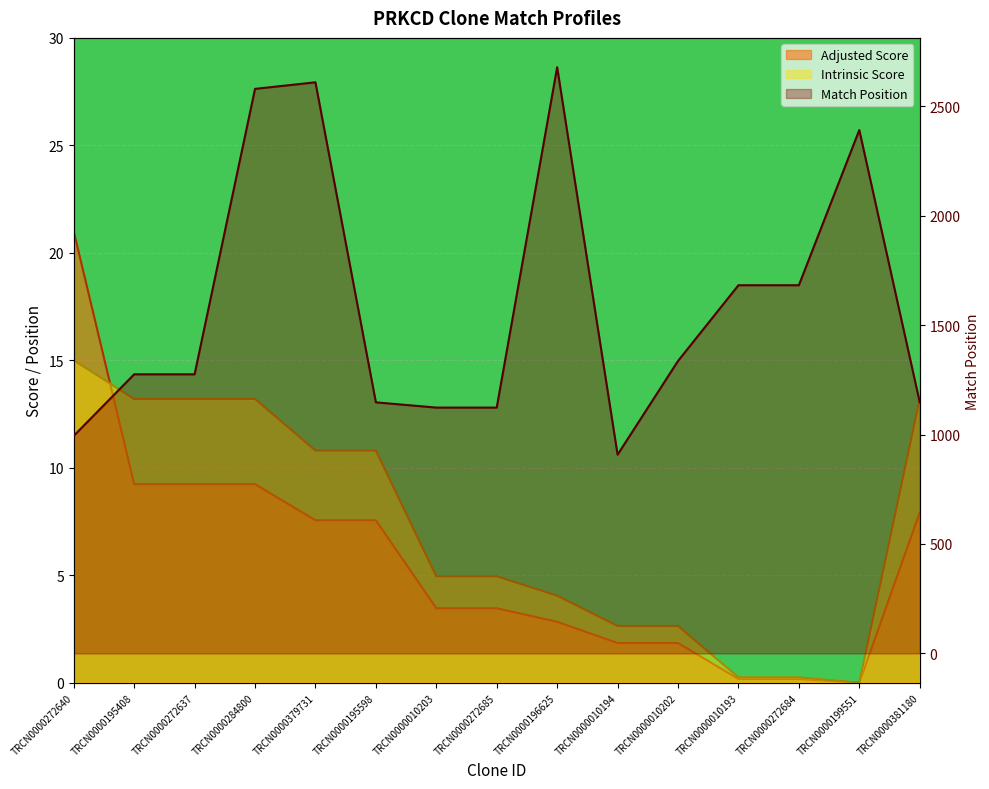

What is the average value of the Adjusted Score series?

5.7